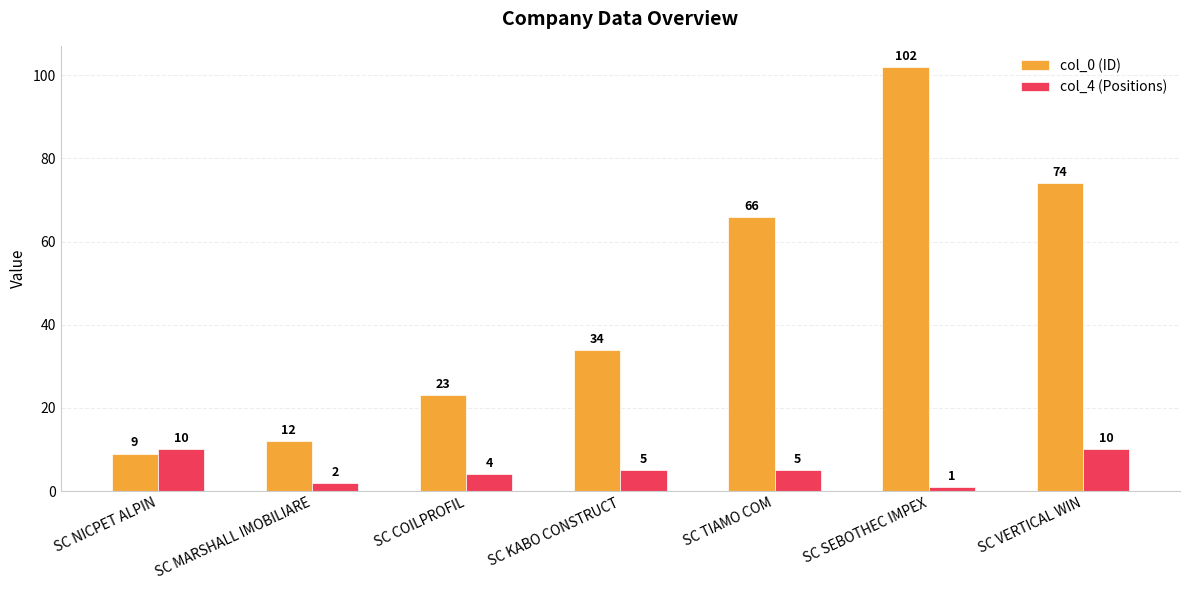

How many bars are there in each group?

2